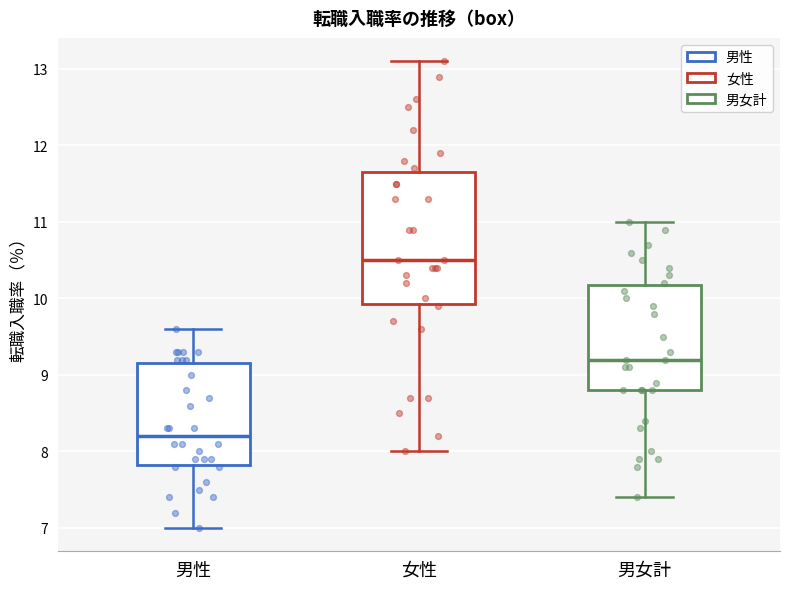

Reading left to right, read every box against the y-axis: the position of its median line, the range the box covers, and the ends of its whiskers. The values are not printed on the chart, so give them approximately, as read against the axis.

男性: median 8.2, box 7.8 to 9.2, whiskers 7.0 to 9.6
女性: median 10.5, box 9.9 to 11.7, whiskers 8.0 to 13.1
男女計: median 9.2, box 8.8 to 10.2, whiskers 7.4 to 11.0